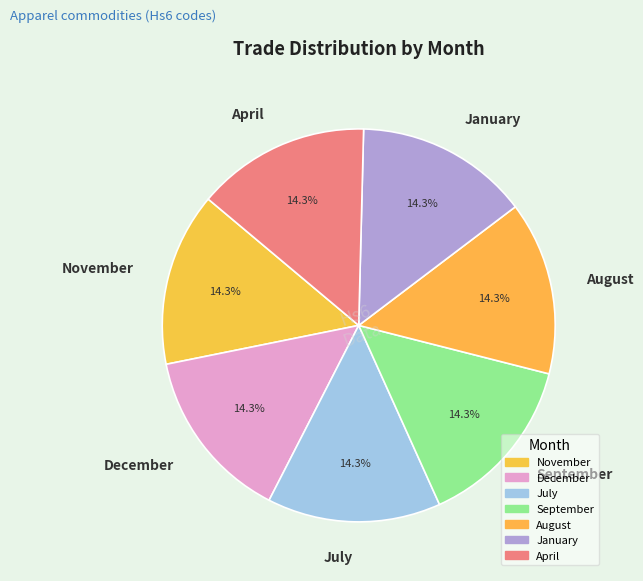

How much of the chart is everything except November?

85.7%